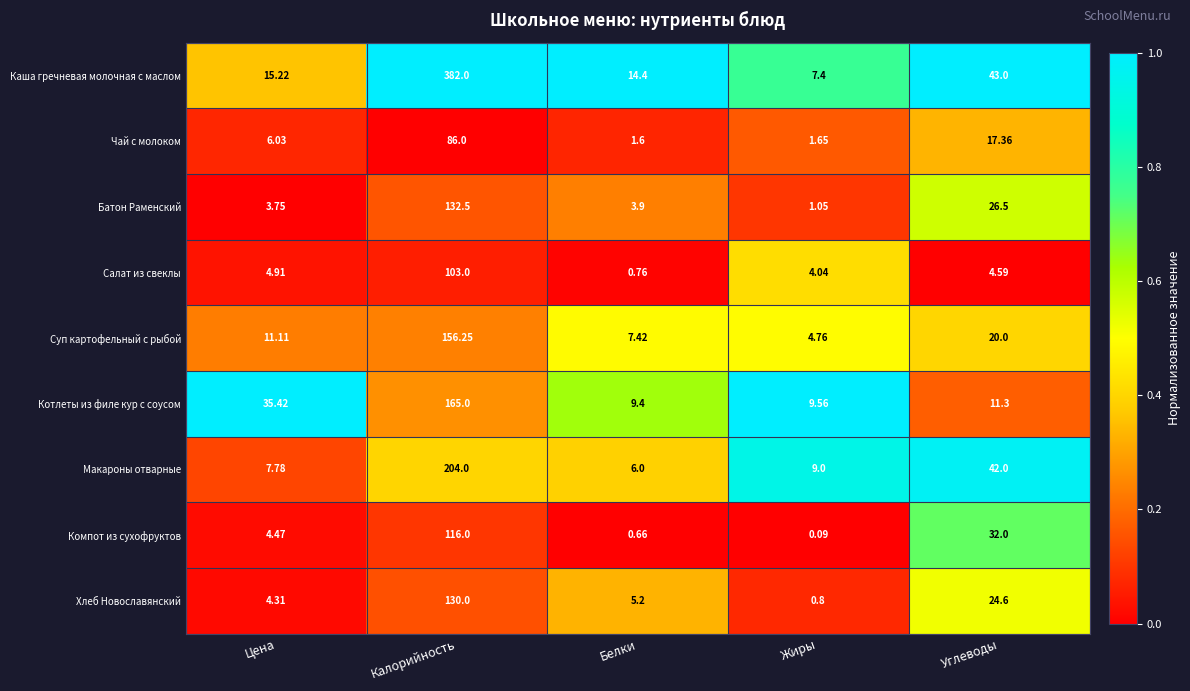

At which label is Хлеб Новославянский closest to 65?

Углеводы